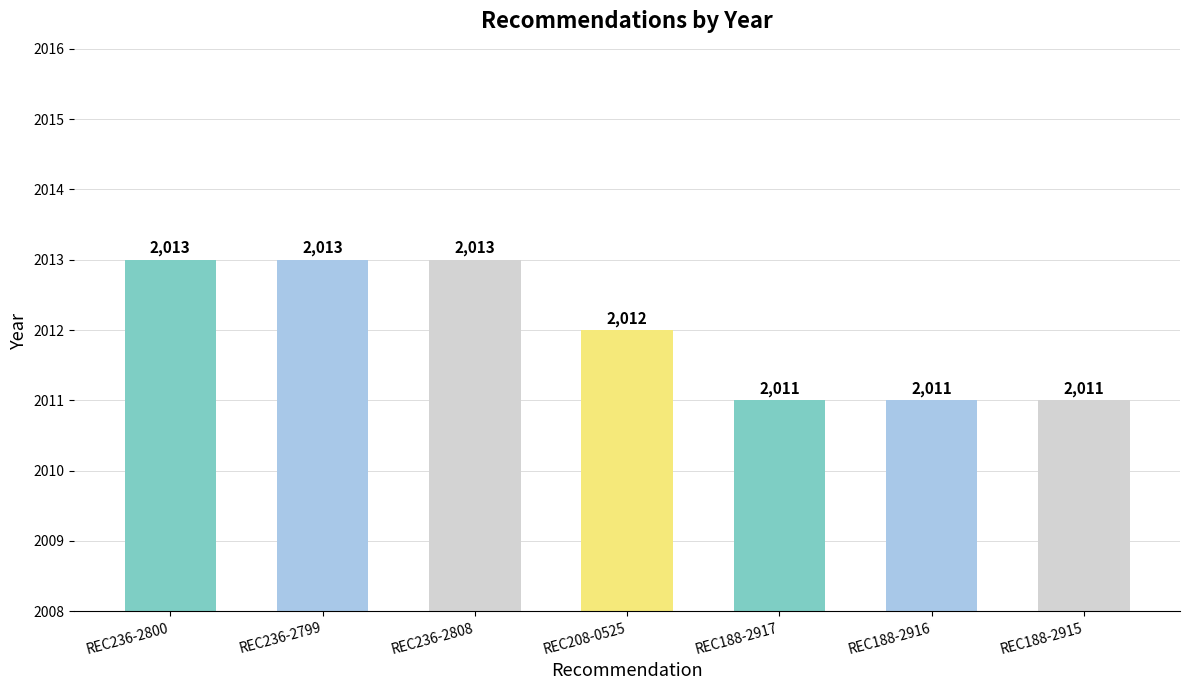

What is the greatest value displayed?

2013